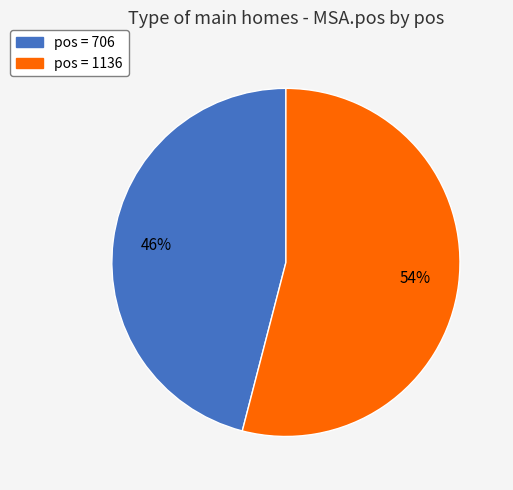

True or false: pos = 1136 accounts for 54% of the total.

True